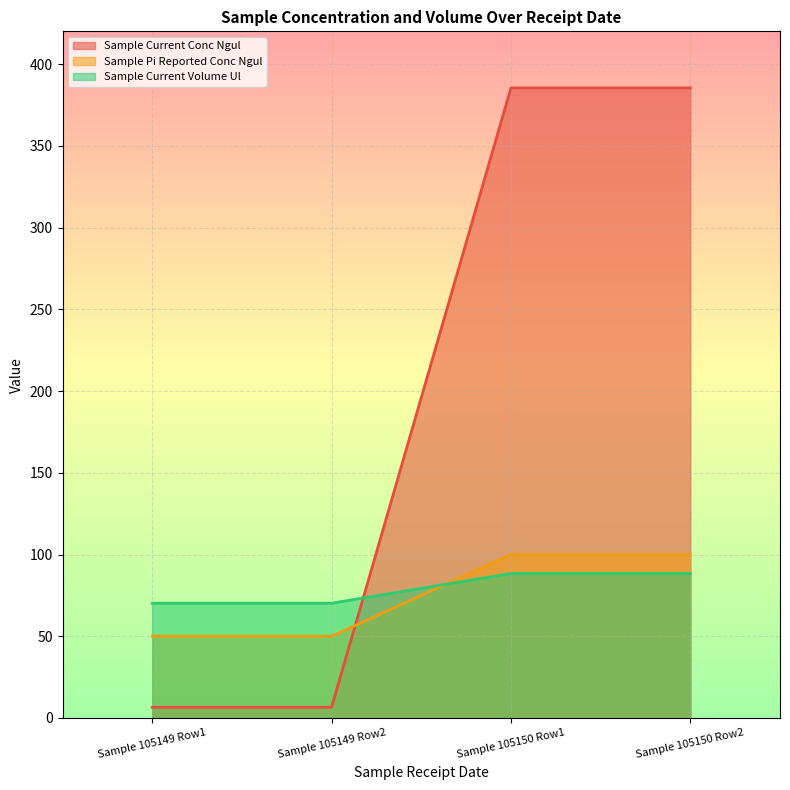

What is the approximate value of Sample Current Volume Ul at Sample 105149 Row1?

70.2